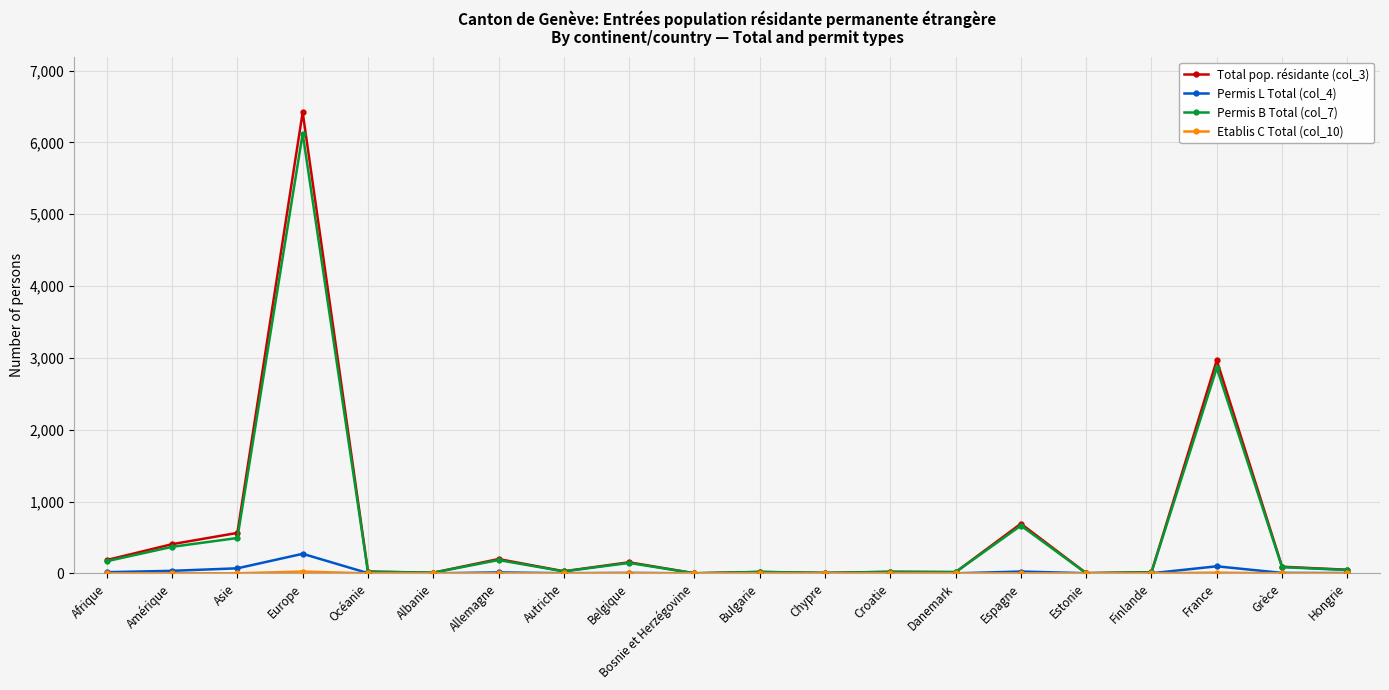

What is the difference between the Total pop. résidante (col_3) values at Afrique and Autriche?

156